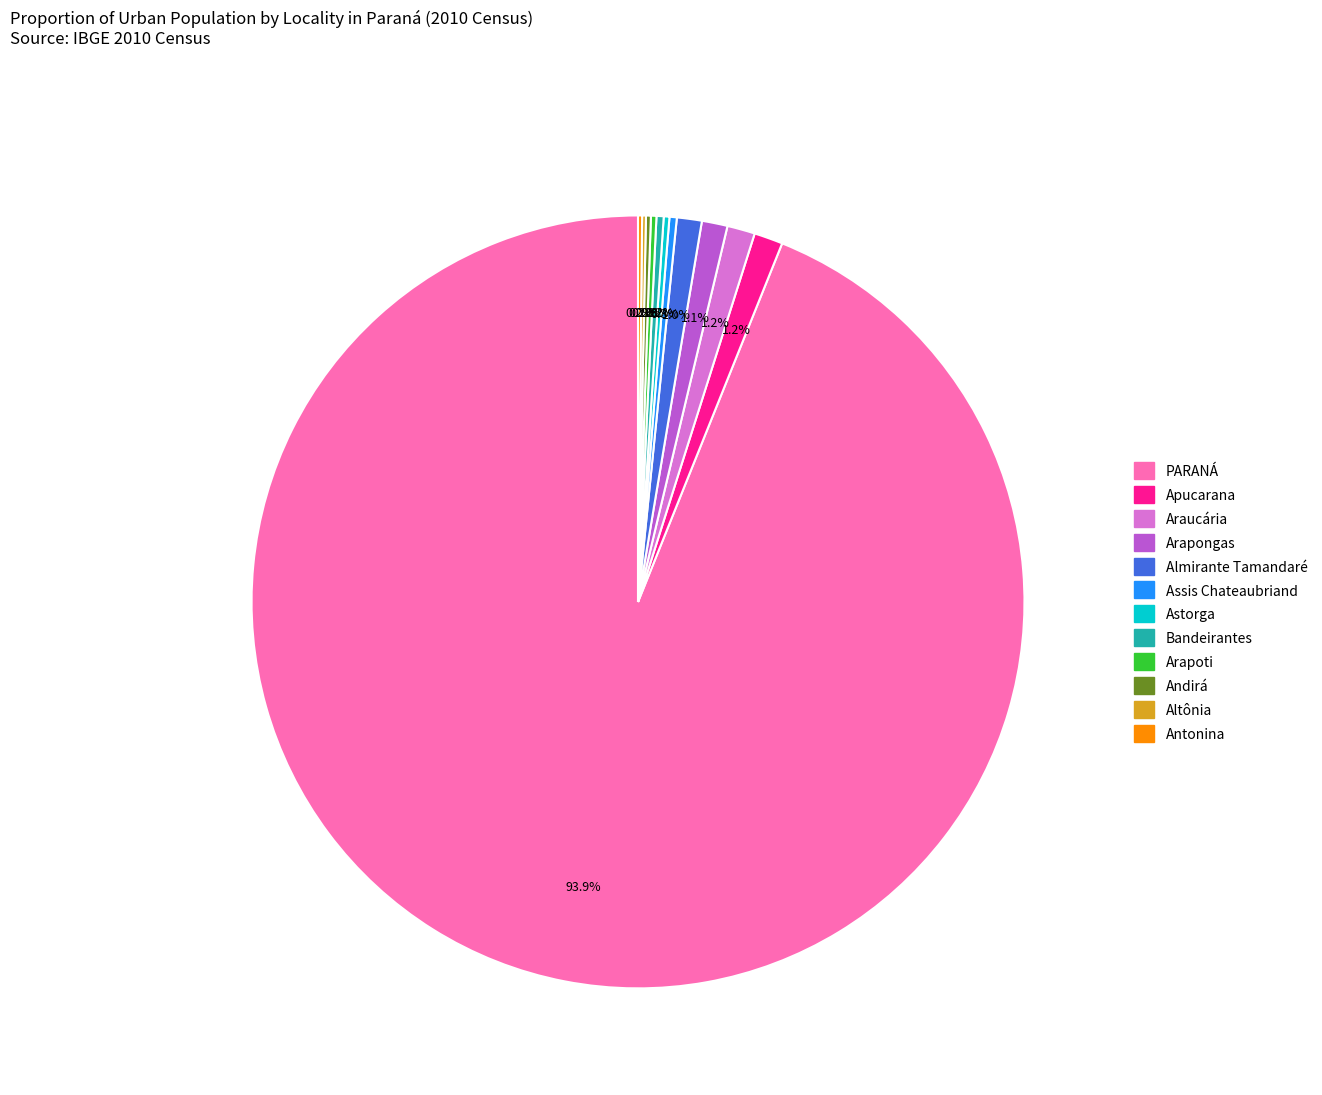

What percentage is NOT represented by Assis Chateaubriand?

99.7%